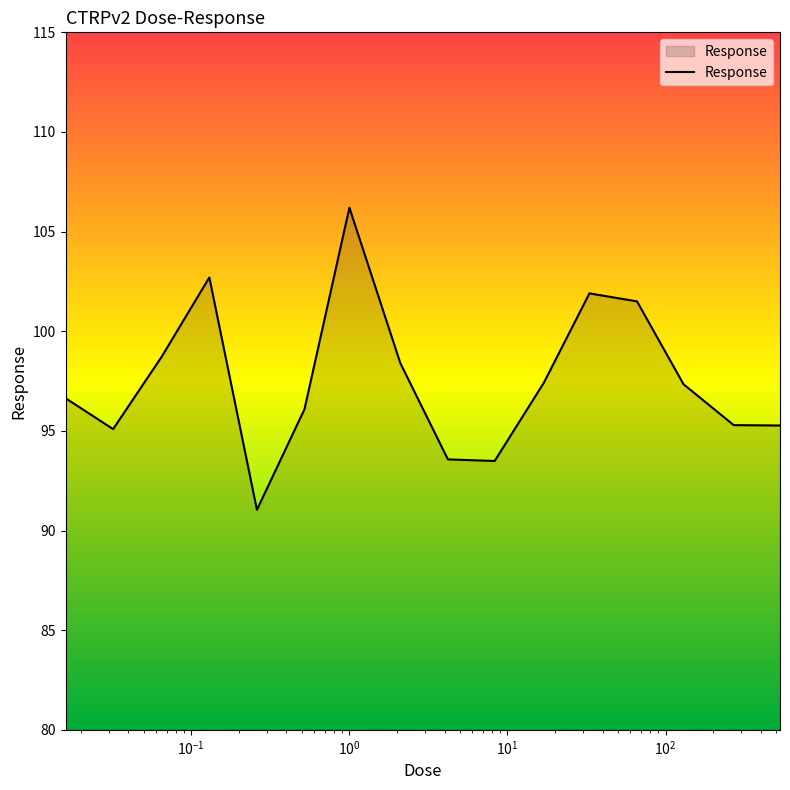

True or false: there are more than 0 points higher than both neighbors.

True